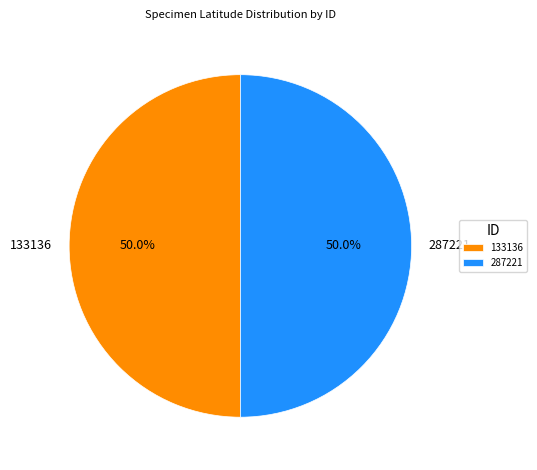

To the nearest percent, what is the combined percentage of 133136 and 287221?

100%